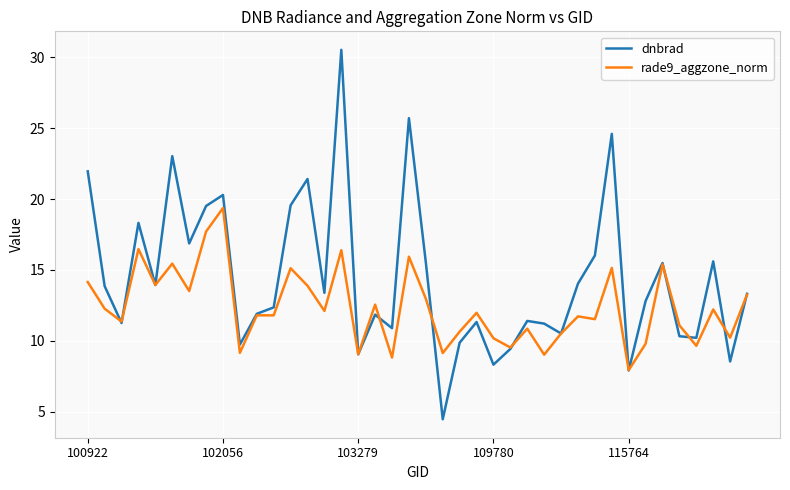

How many series are shown in this chart?

2